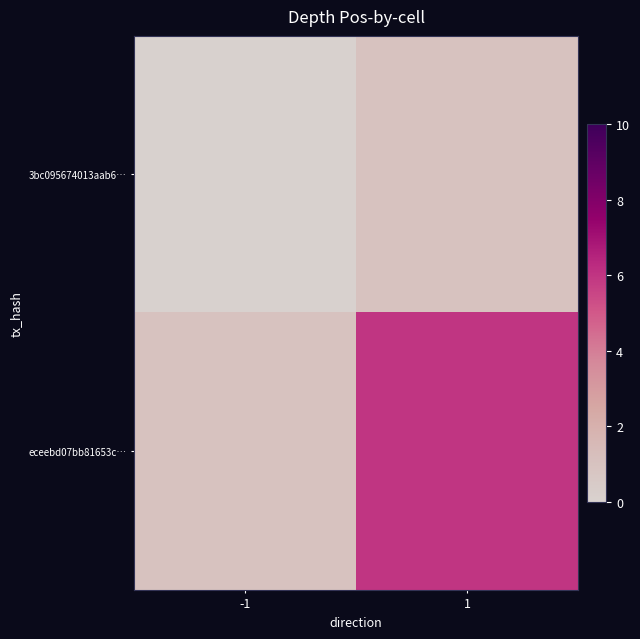

Which series has the widest spread of values?

eceebd07bb81653c…